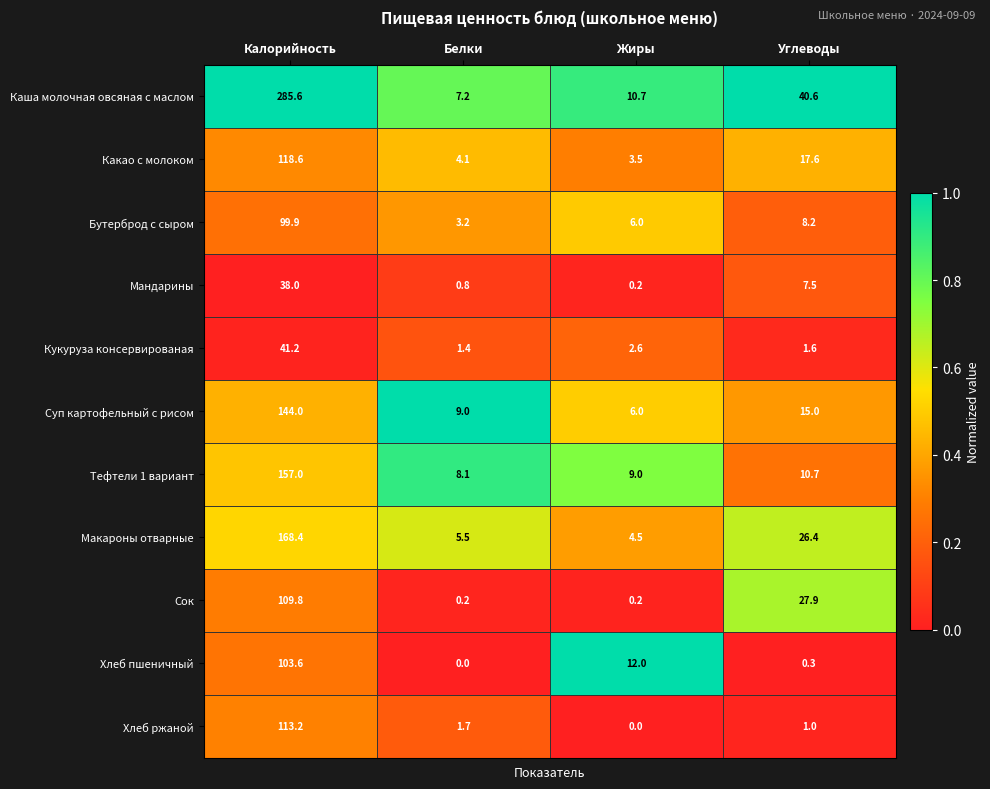

What is the difference between the maximum and minimum values in the Хлеб ржаной series?

113.2